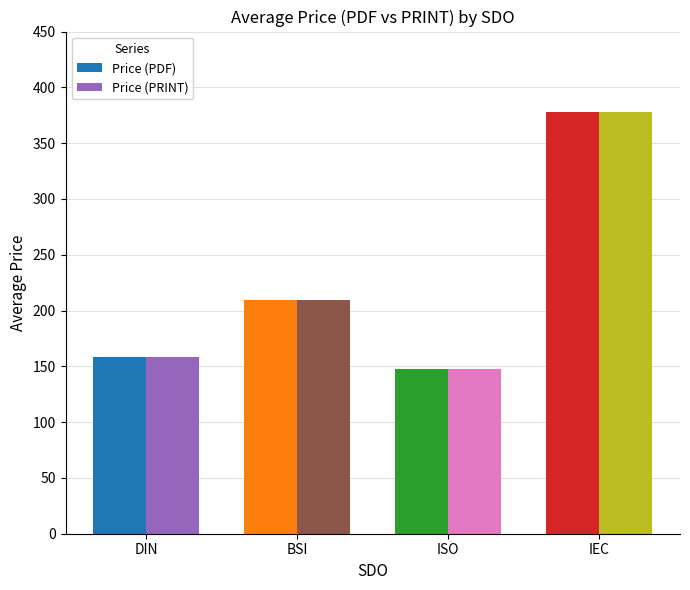

What is the sum of the Price (PRINT) values at BSI and IEC?

587.3